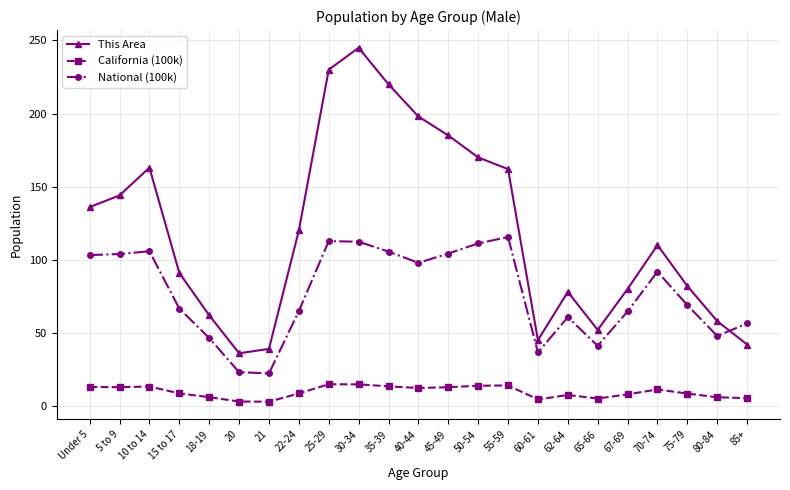

How many interior local peaks does the This Area series have?

4